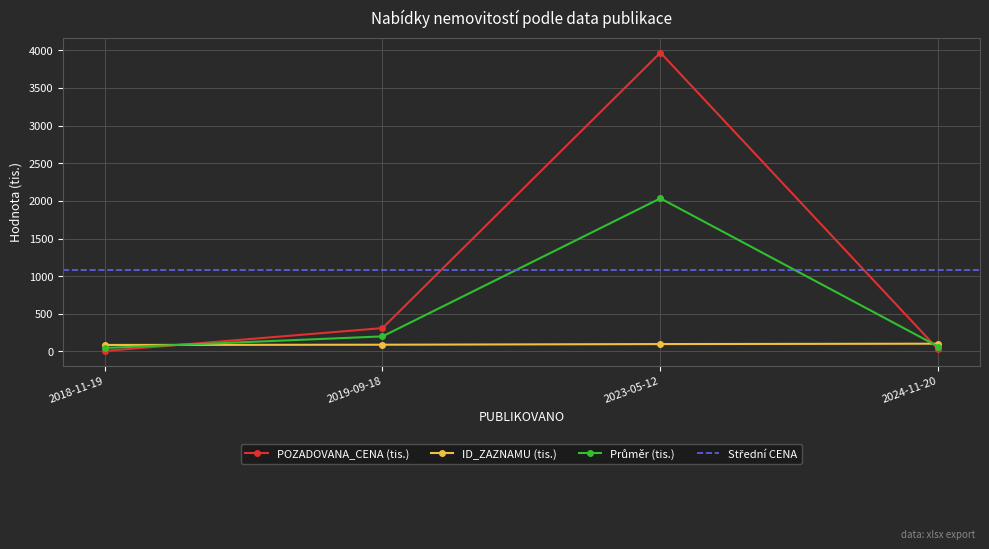

What is the highest value of the POZADOVANA_CENA (tis.) series?

3970.0